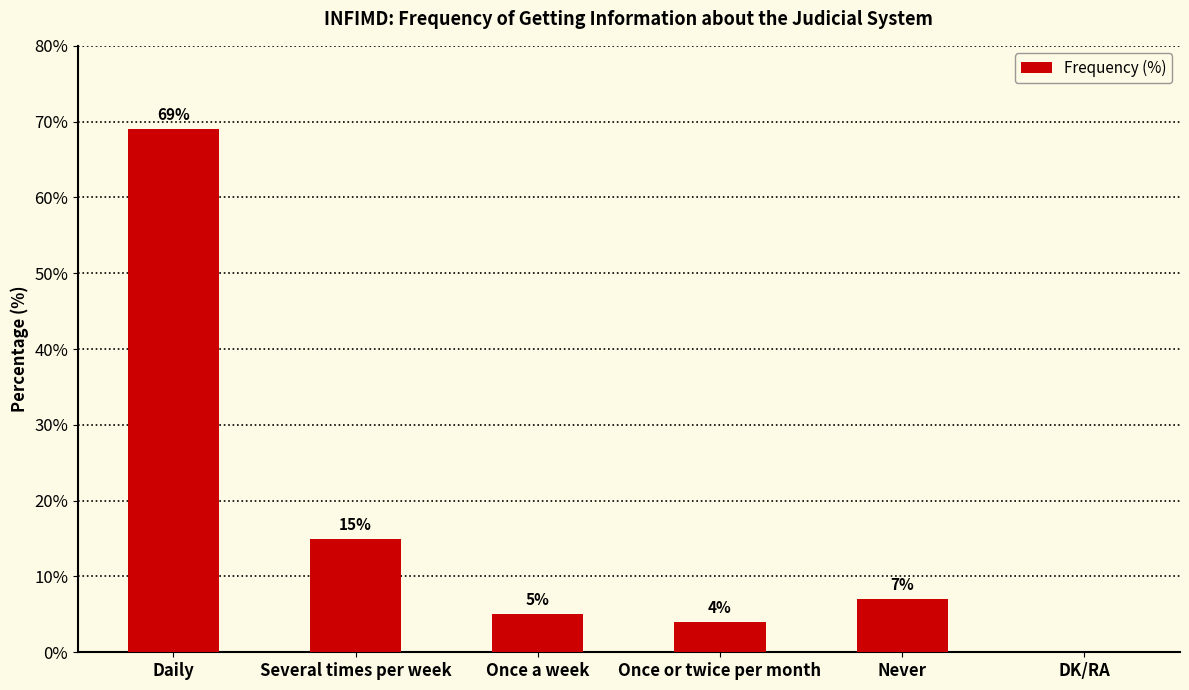

What is the maximum value shown in the chart?

69